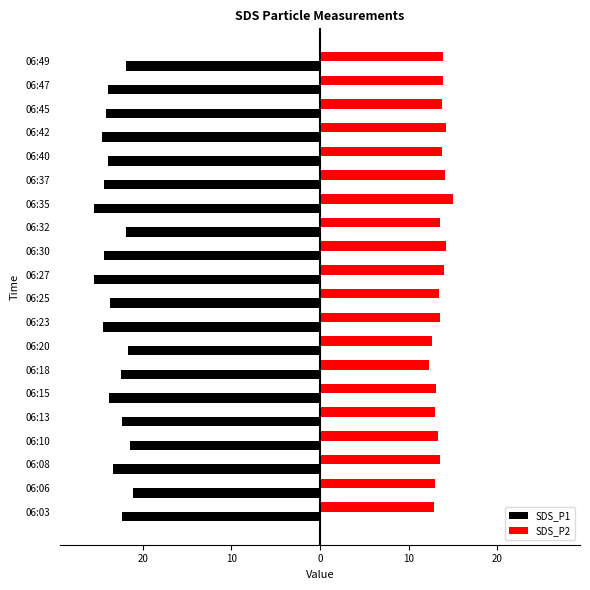

What are all the series names shown in the legend?

SDS_P1, SDS_P2